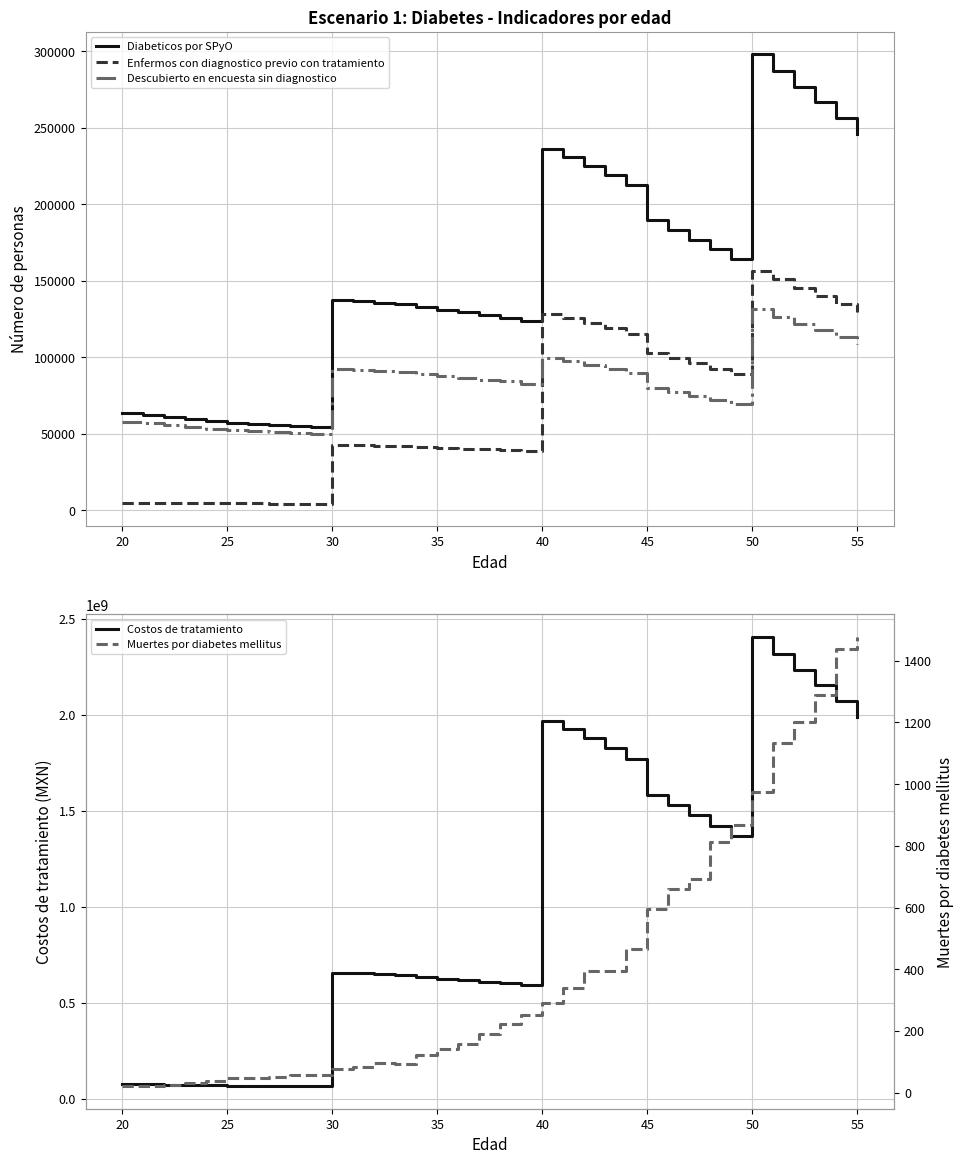

What is the difference between the maximum and second lowest values in the Costos de tratamiento series?

2337962521.3